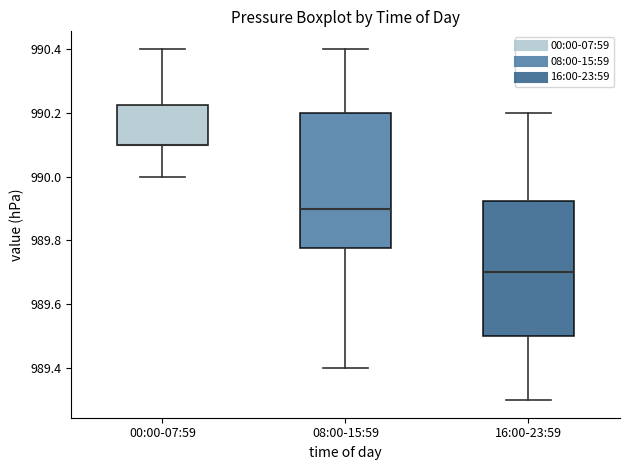

Where is the lower edge of the box for 16:00-23:59 on the y-axis? The values are not printed on the chart, so give them approximately, as read against the axis.

989.50